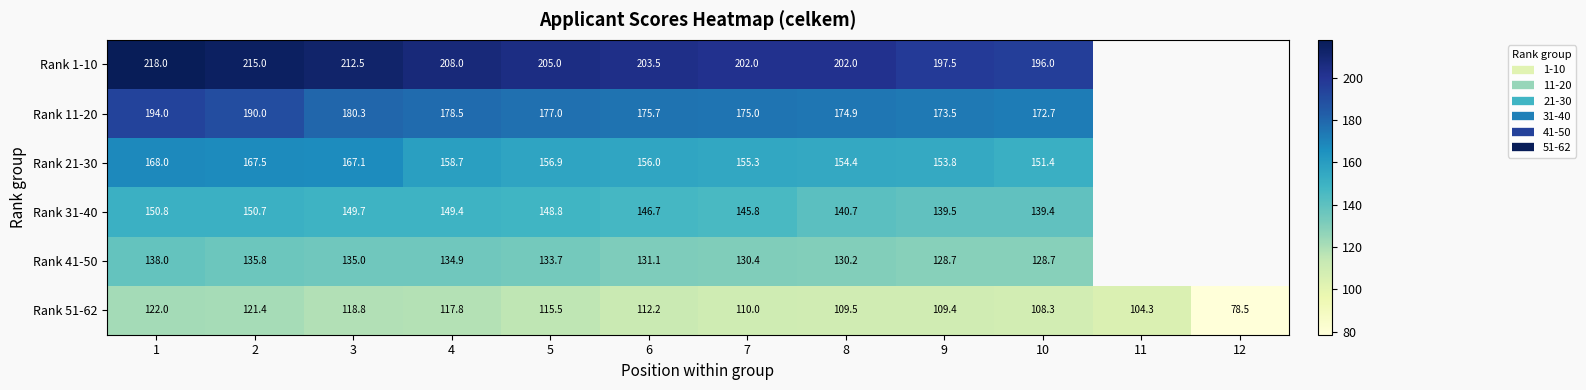

How many series are shown in this chart?

6